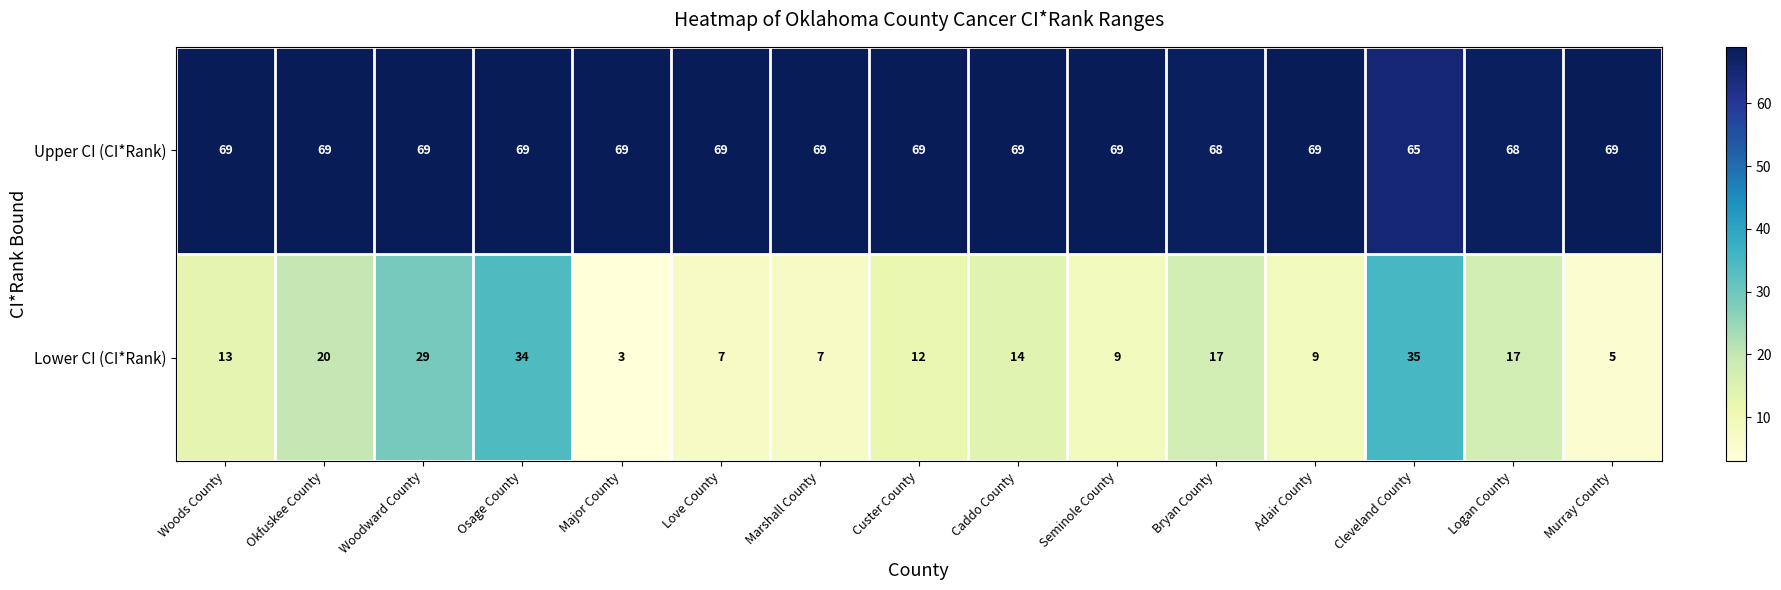

At how many categories does at least one series exceed 64?

15